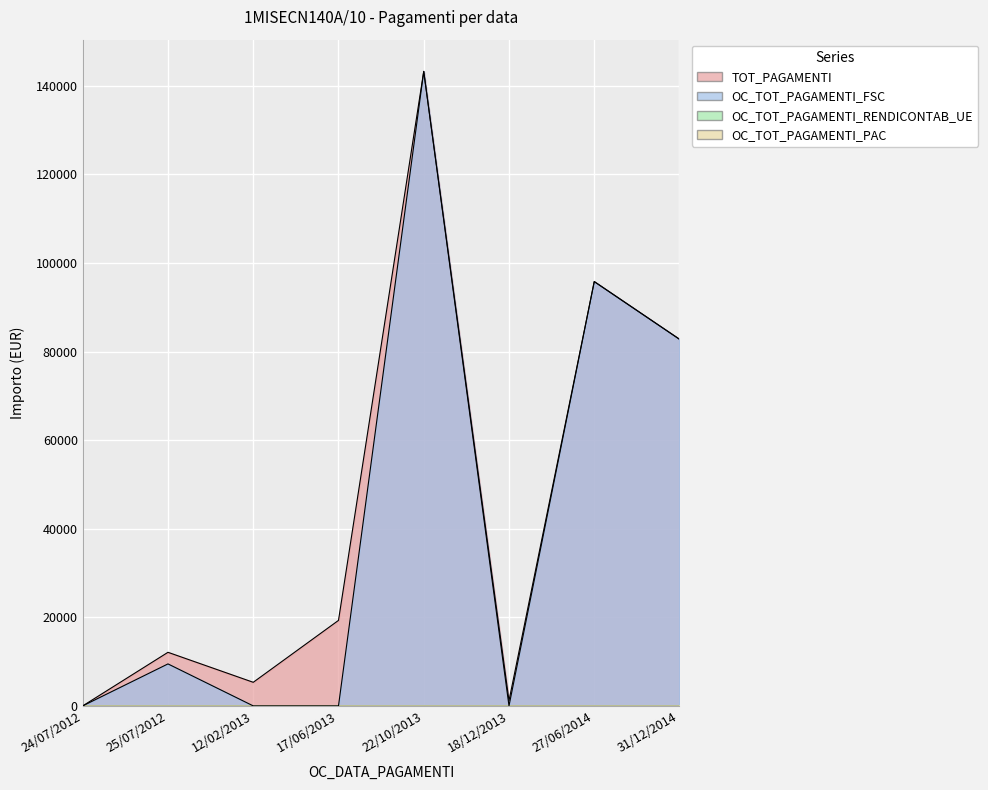

Between 24/07/2012 and 27/06/2014, which is larger?

27/06/2014